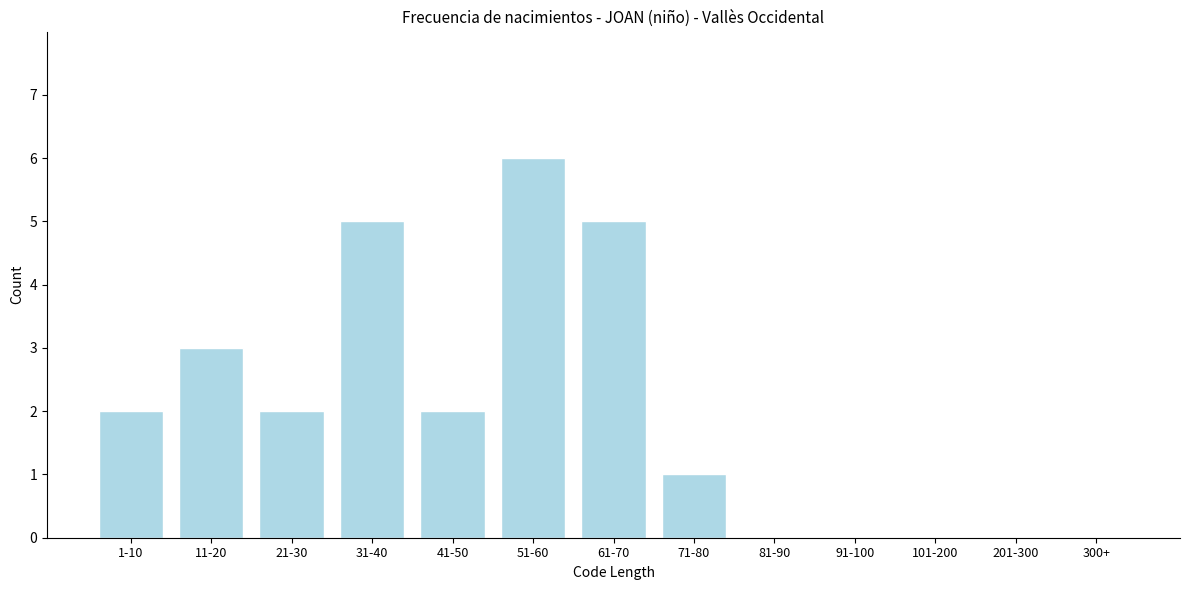

Reading left to right, list all the values displayed in this chart.

1-10=2	11-20=3	21-30=2	31-40=5	41-50=2	51-60=6	61-70=5	71-80=1	81-90=0	91-100=0	101-200=0	201-300=0	300+=0